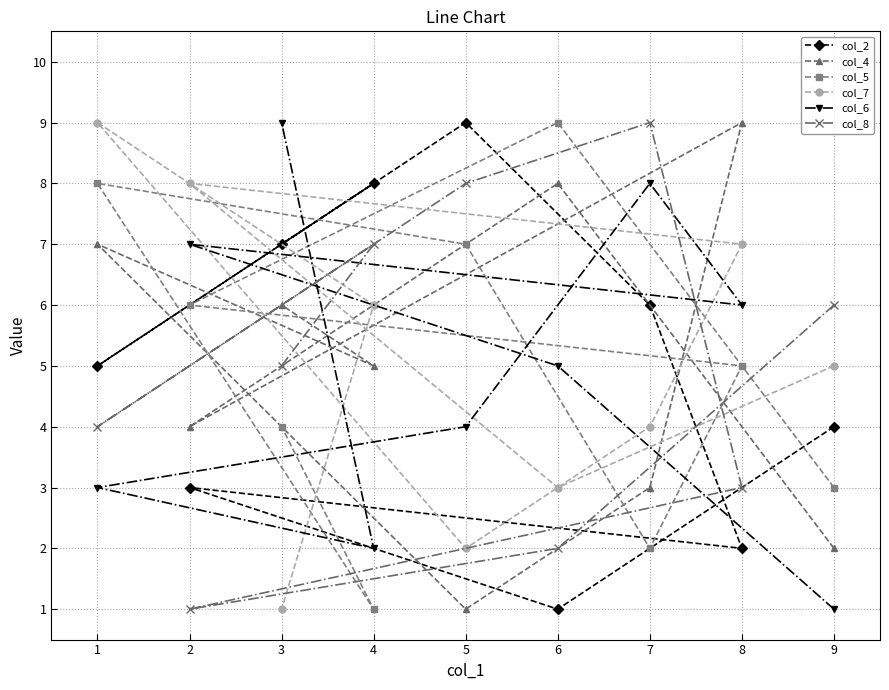

What is the maximum value shown in the chart?

9